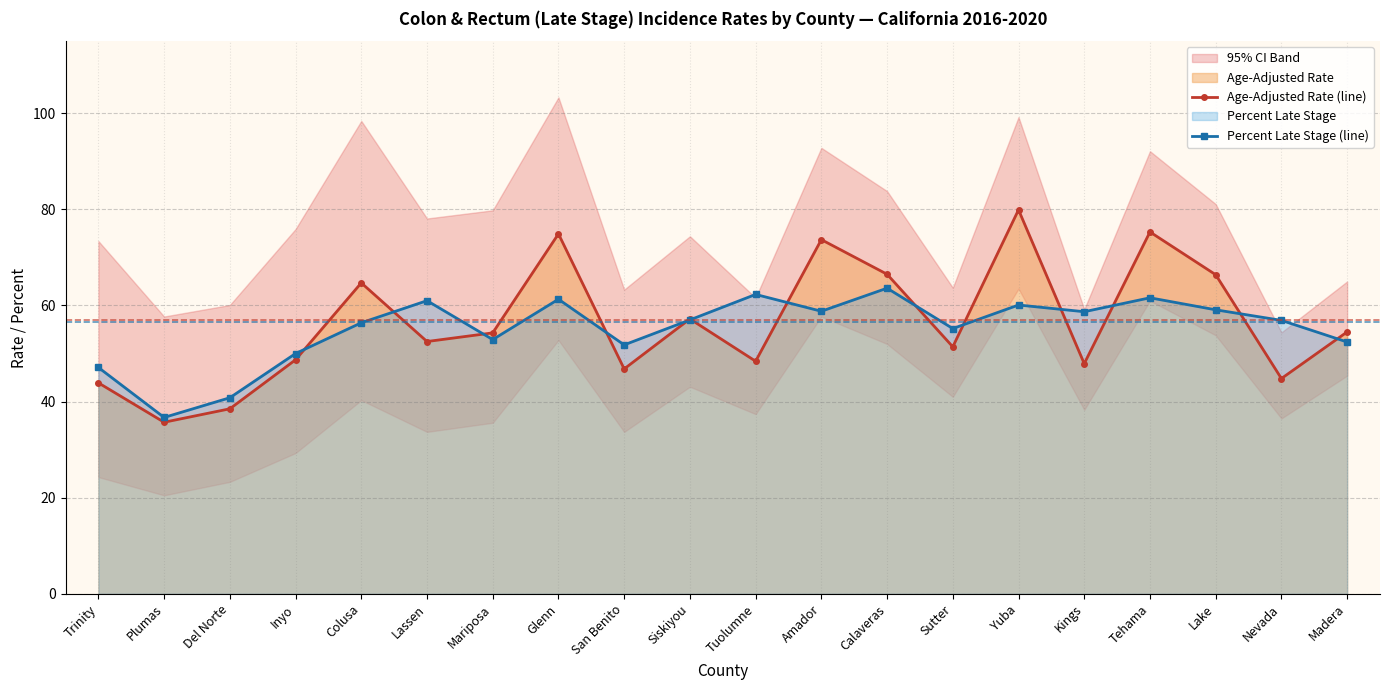

Reading right to left, transcribe all the data shown in this chart.

Age-Adjusted Rate (line): Madera=54.5	Nevada=44.8	Lake=66.4	Tehama=75.3	Kings=47.9	Yuba=79.9	Sutter=51.4	Calaveras=66.5	Amador=73.7	Tuolumne=48.4	Siskiyou=57.2	San Benito=46.8	Glenn=74.9	Mariposa=54.3	Lassen=52.5	Colusa=64.7	Inyo=48.7	Del Norte=38.5	Plumas=35.7	Trinity=43.9
Percent Late Stage (line): Madera=52.4	Nevada=56.9	Lake=59.1	Tehama=61.6	Kings=58.7	Yuba=60.1	Sutter=55.2	Calaveras=63.6	Amador=58.8	Tuolumne=62.3	Siskiyou=57.0	San Benito=51.8	Glenn=61.3	Mariposa=52.9	Lassen=61.0	Colusa=56.4	Inyo=50.0	Del Norte=40.8	Plumas=36.7	Trinity=47.1